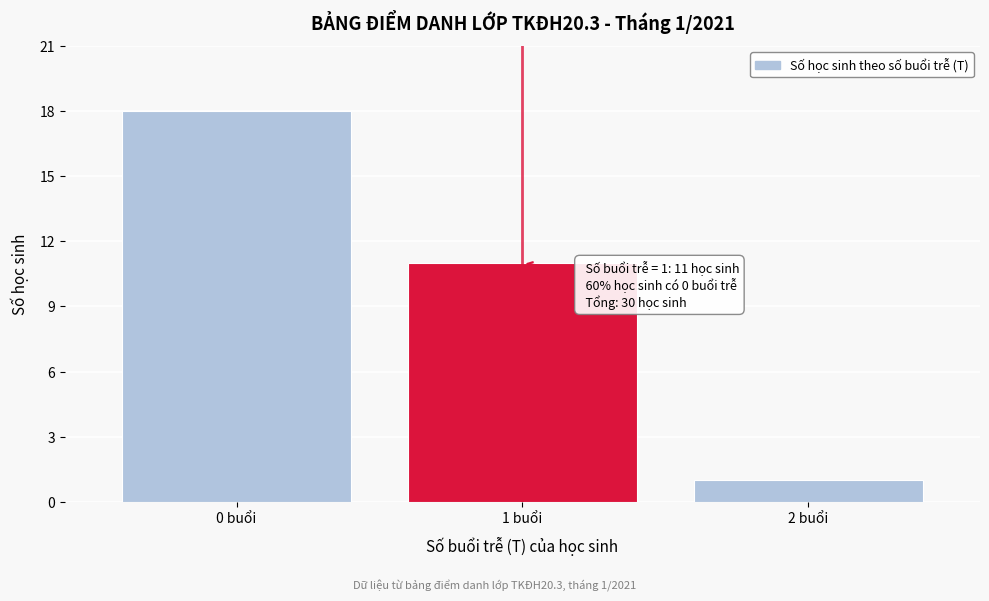

Reading left to right, extract all data points from this chart.

18	11	1